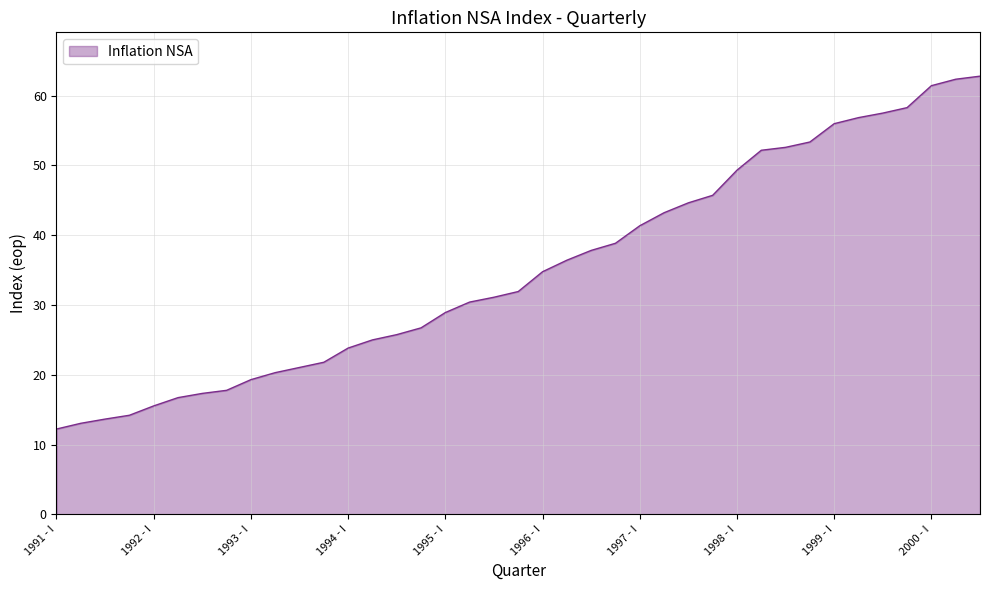

What is the difference between the maximum and minimum values?

50.5